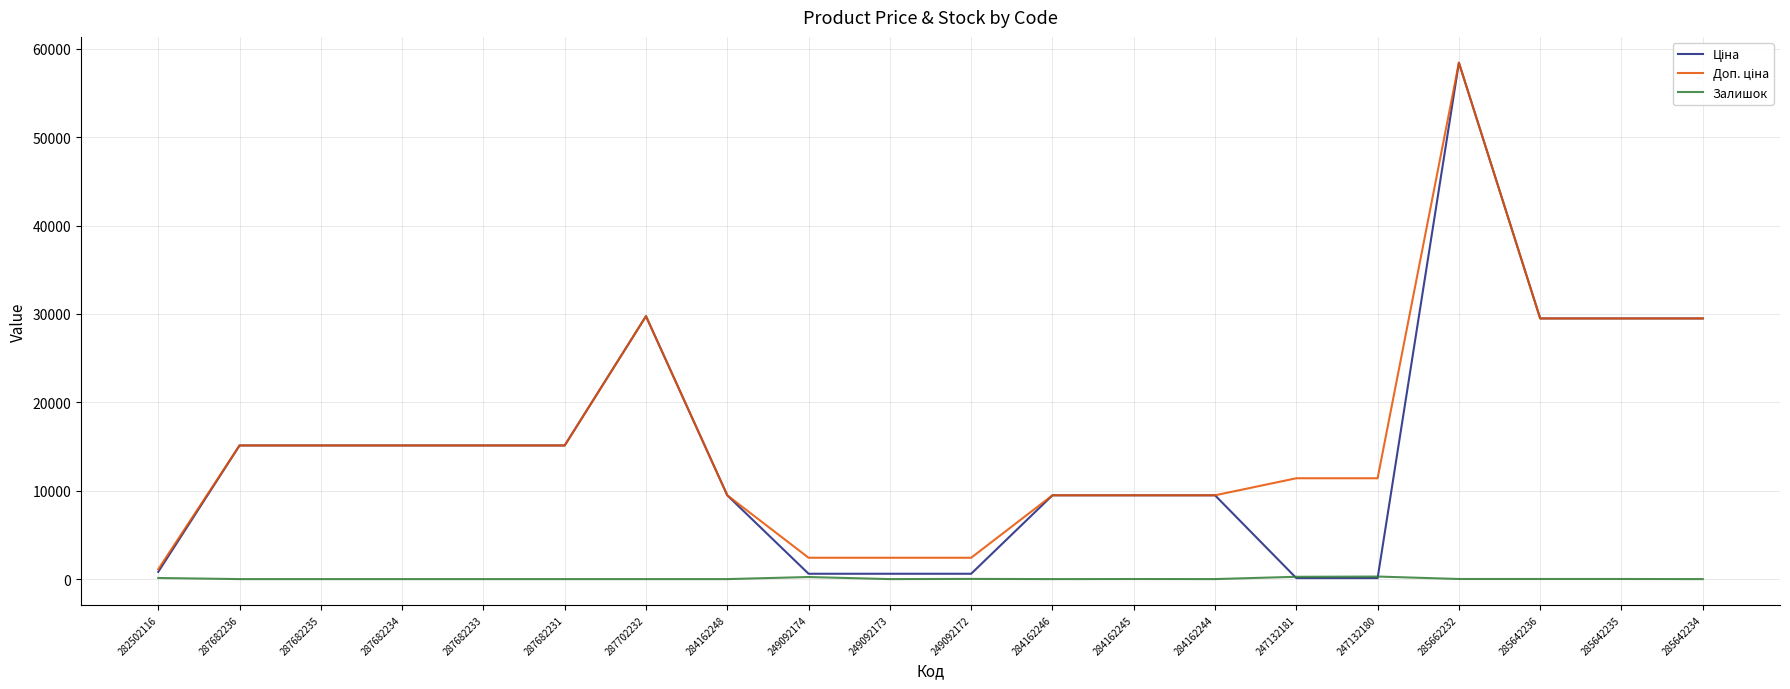

What is the difference between the highest and lowest values at 285642234?

29491.5